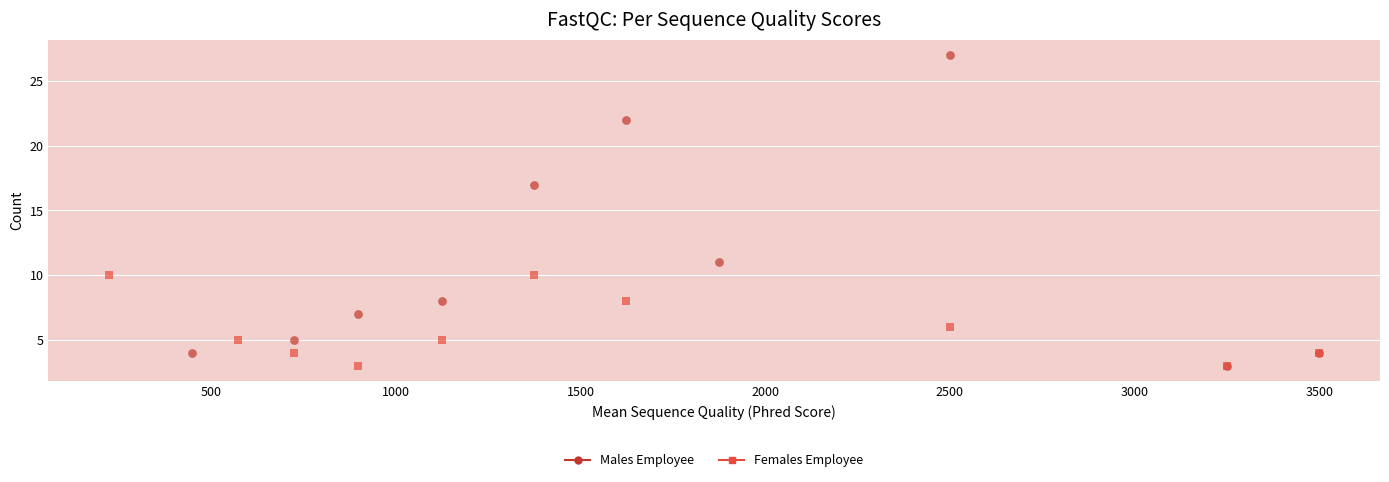

Which series has the largest Y range (max minus min)?

Males Employee